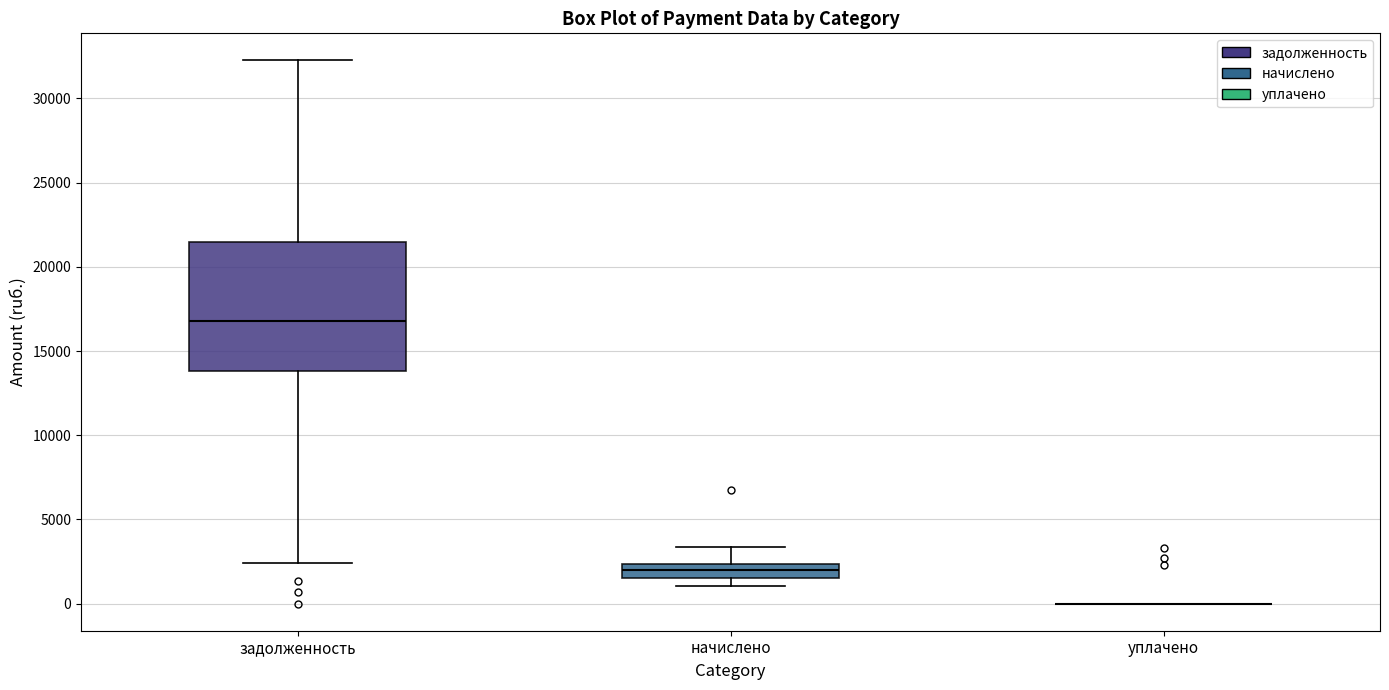

Reading left to right, read every box against the y-axis: the position of its median line, the range the box covers, and the ends of its whiskers. The values are not printed on the chart, so give them approximately, as read against the axis.

задолженность: median 17000, box 14000 to 21500, whiskers 2500 to 32500
начислено: median 2000, box 1500 to 2500, whiskers 1000 to 3500
уплачено: box collapsed to a line at 0, whiskers 0 to 0